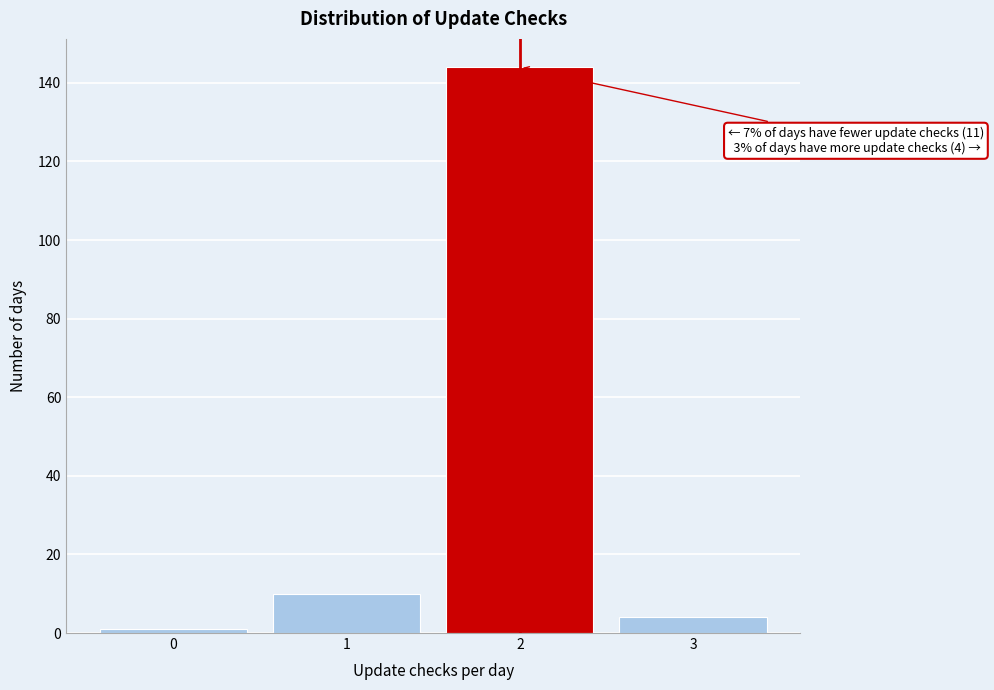

Over which range of the x-axis is the bar tallest?

1.5 to 2.5